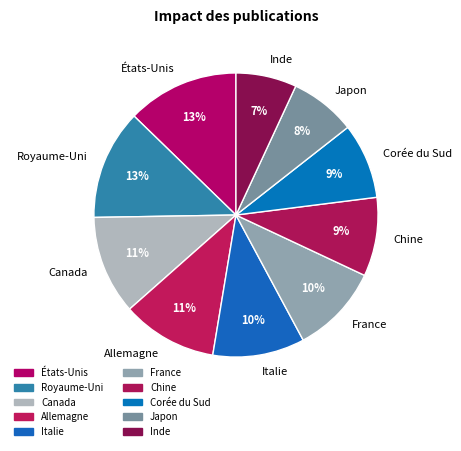

Between Corée du Sud and Allemagne, which is larger?

Allemagne